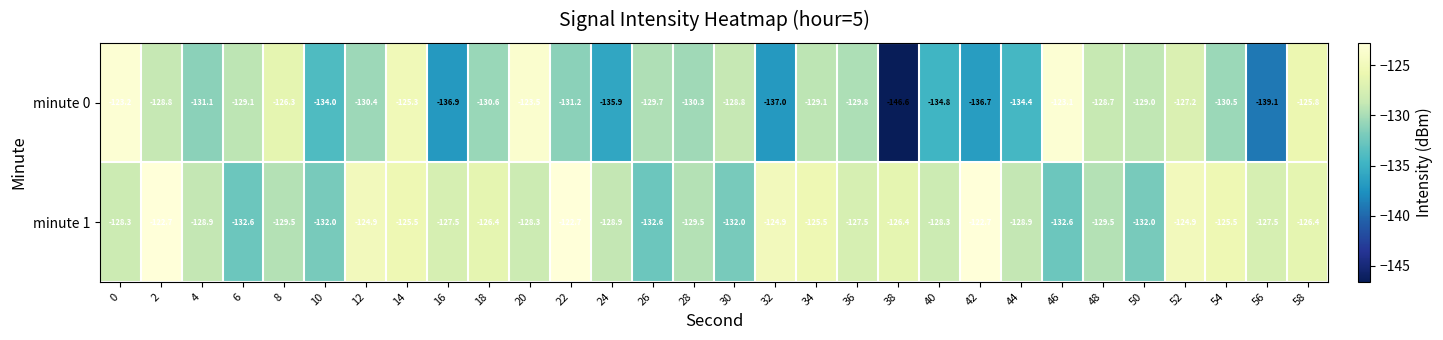

How many distinct data groups are displayed?

2